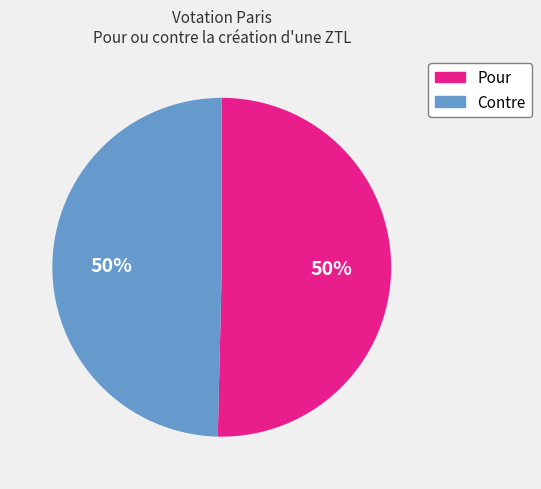

To the nearest percent, what portion does Pour represent?

50%